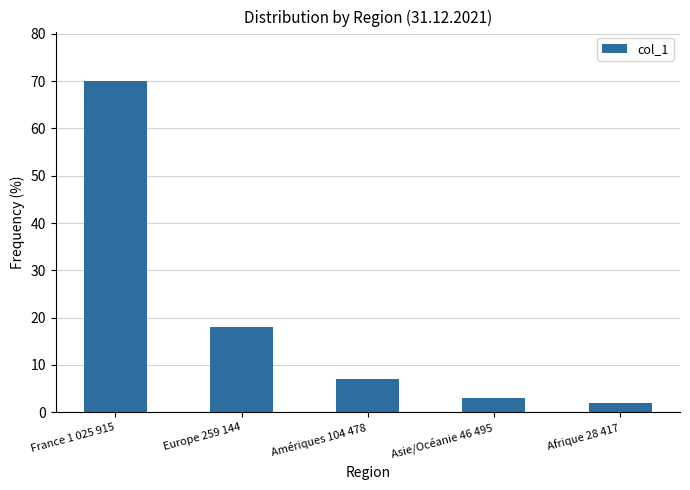

What is the value of the 2nd bar from the left?

18.0